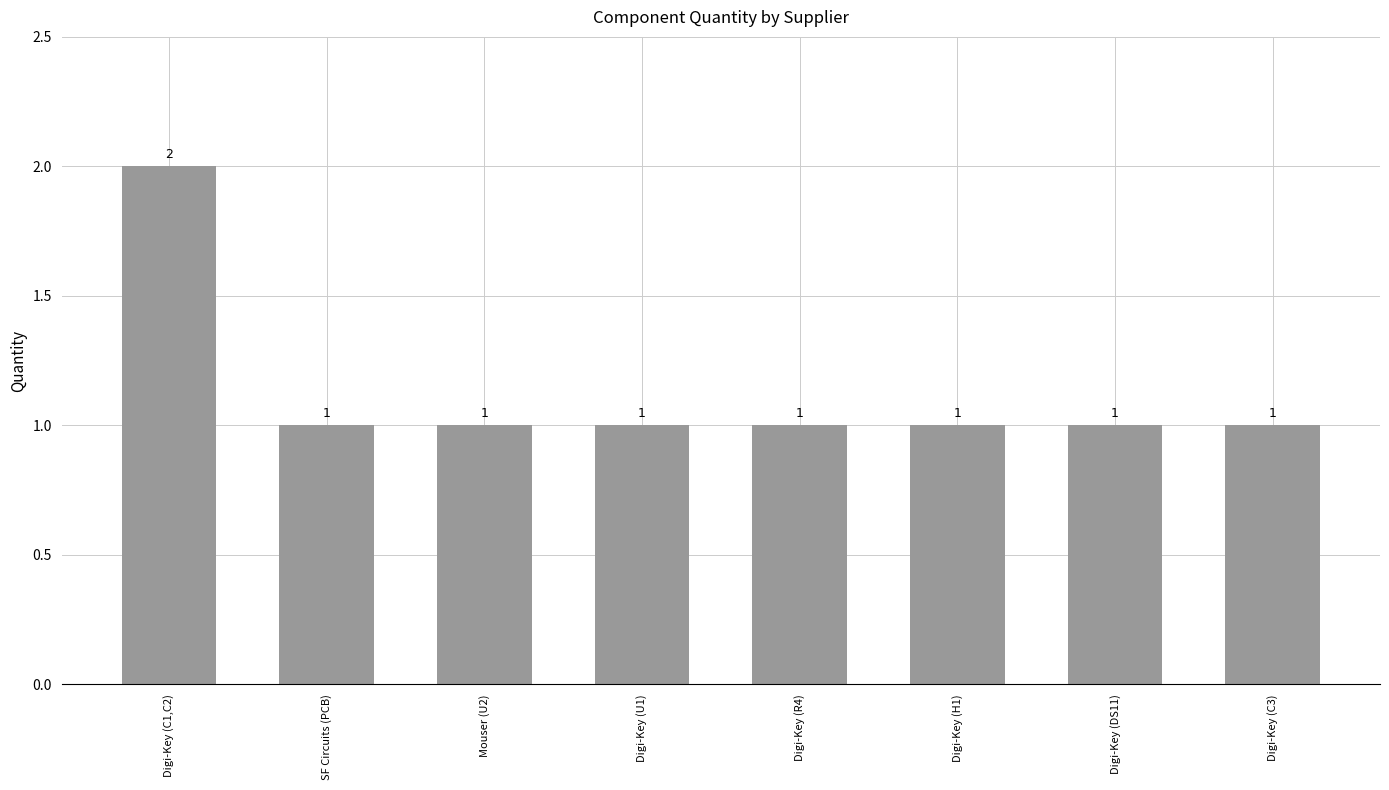

What is the sum of the values at SF Circuits (PCB) and Digi-Key (DS11)?

2